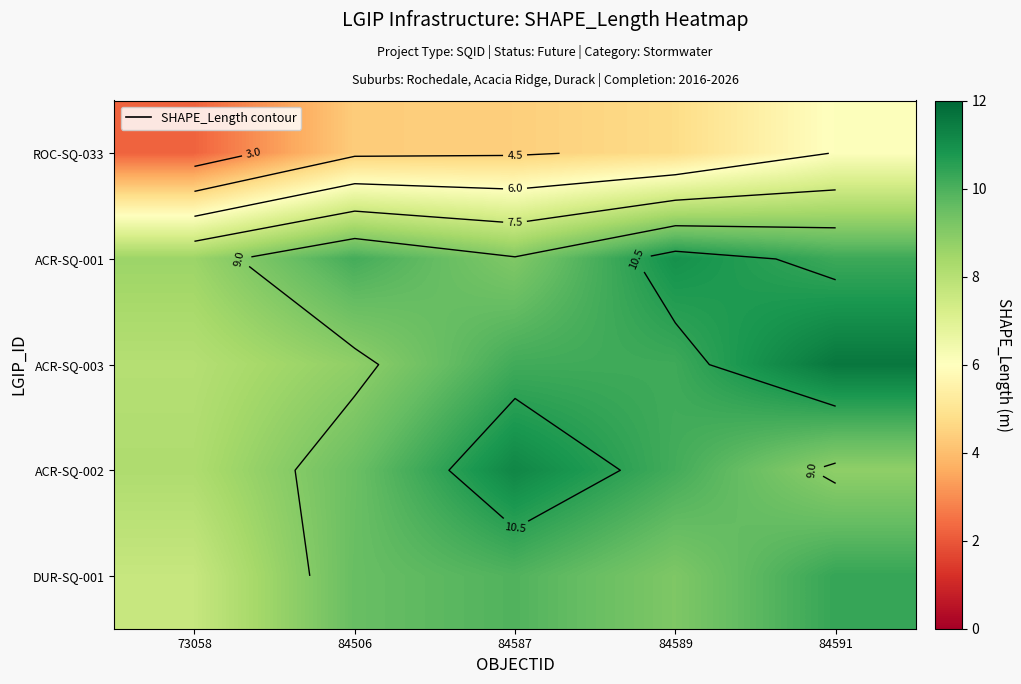

At how many categories does at least one series exceed 2?

5